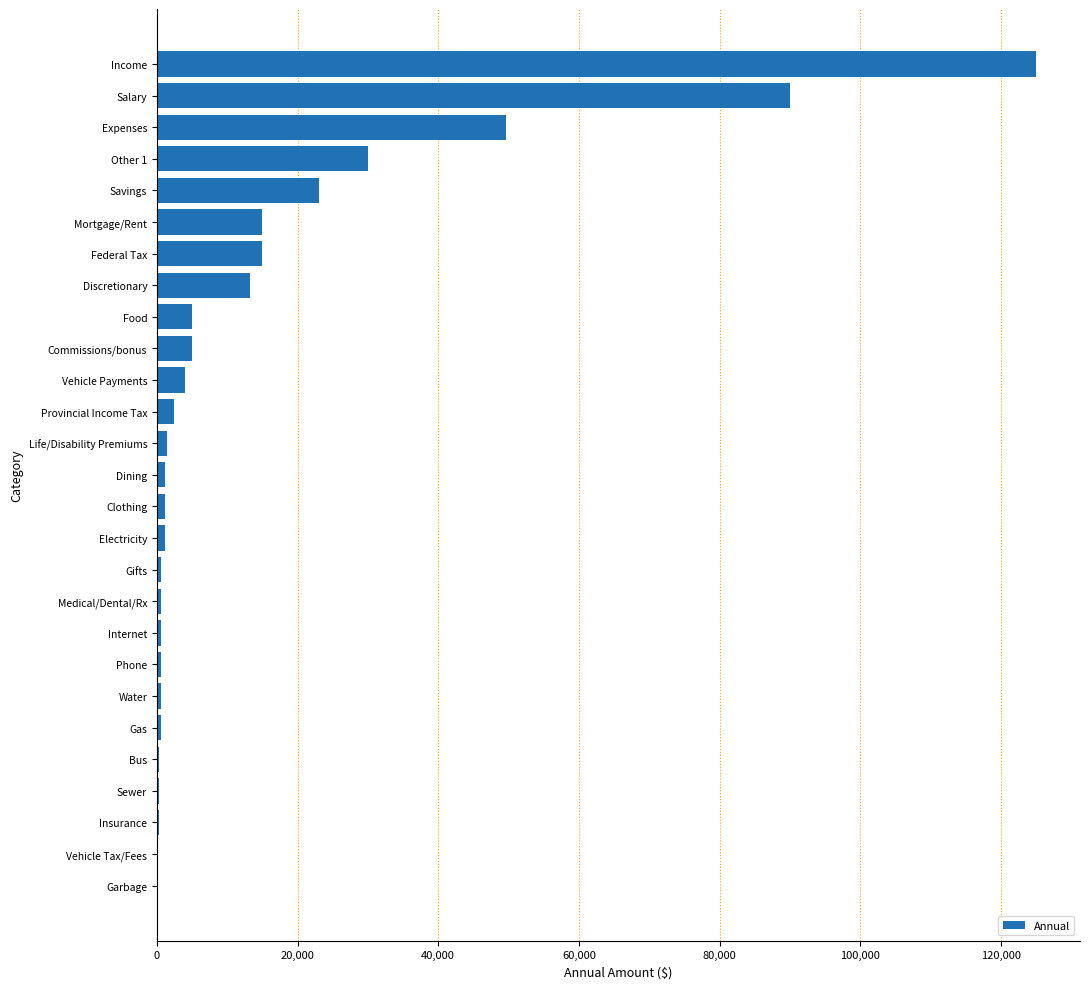

The chart shows a value of 14720.8 at Savings. True or false?

False